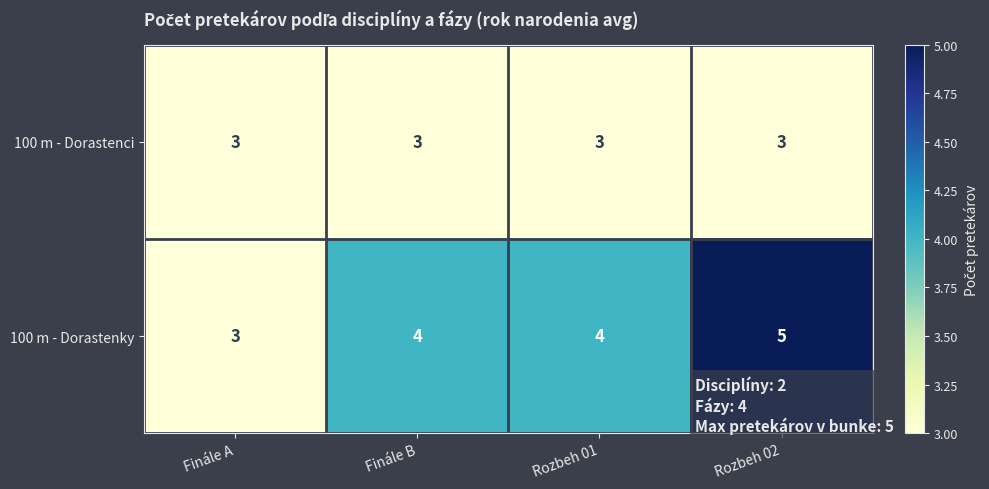

Rank the series at Rozbeh 02 from highest to lowest value.

100 m - Dorastenky, 100 m - Dorastenci